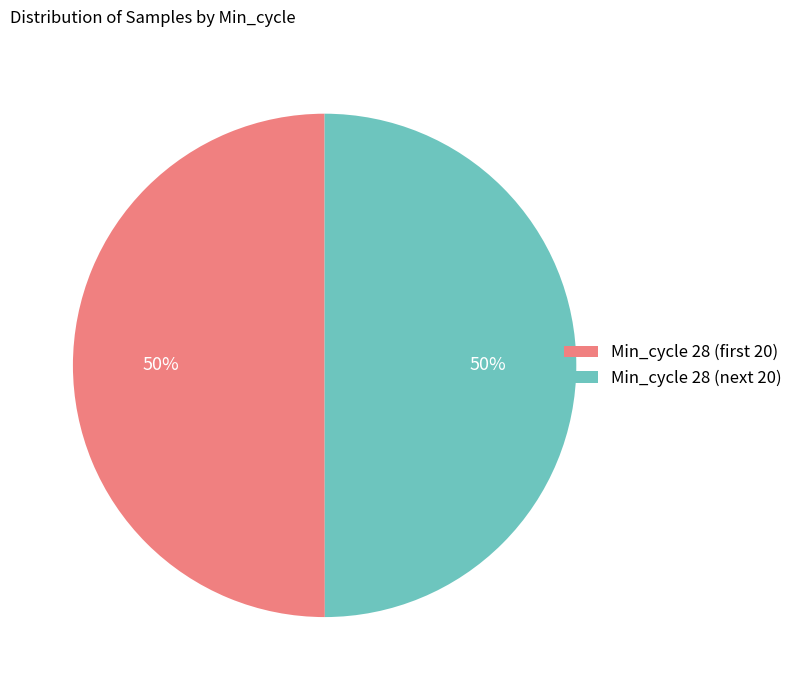

The Min_cycle 28 (next 20) slice represents 50% of the pie. True or false?

True